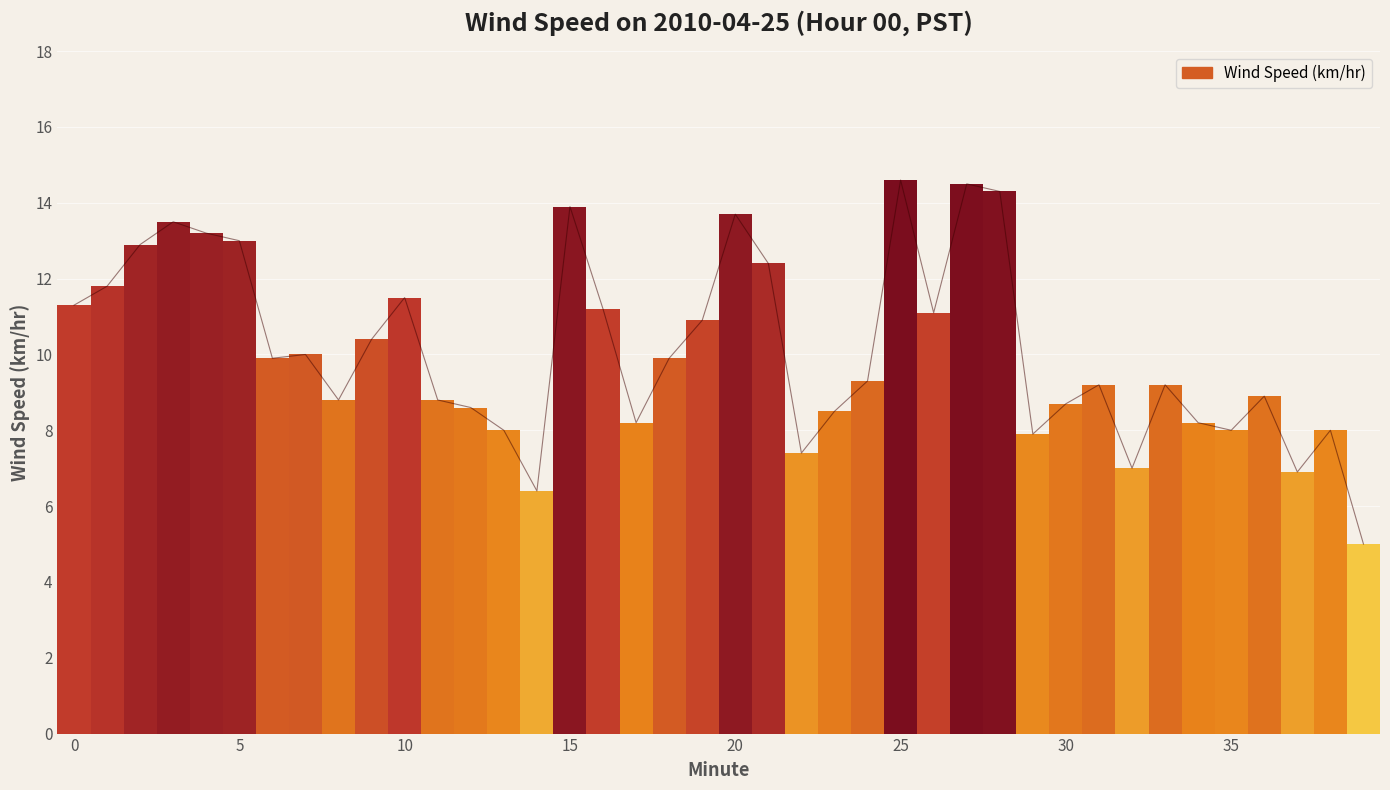

Reading left to right, list all the values displayed in this chart.

11.3	11.8	12.9	13.5	13.2	13.0	9.9	10.0	8.8	10.4	11.5	8.8	8.6	8.0	6.4	13.9	11.2	8.2	9.9	10.9	13.7	12.4	7.4	8.5	9.3	14.6	11.1	14.5	14.3	7.9	8.7	9.2	7.0	9.2	8.2	8.0	8.9	6.9	8.0	5.0